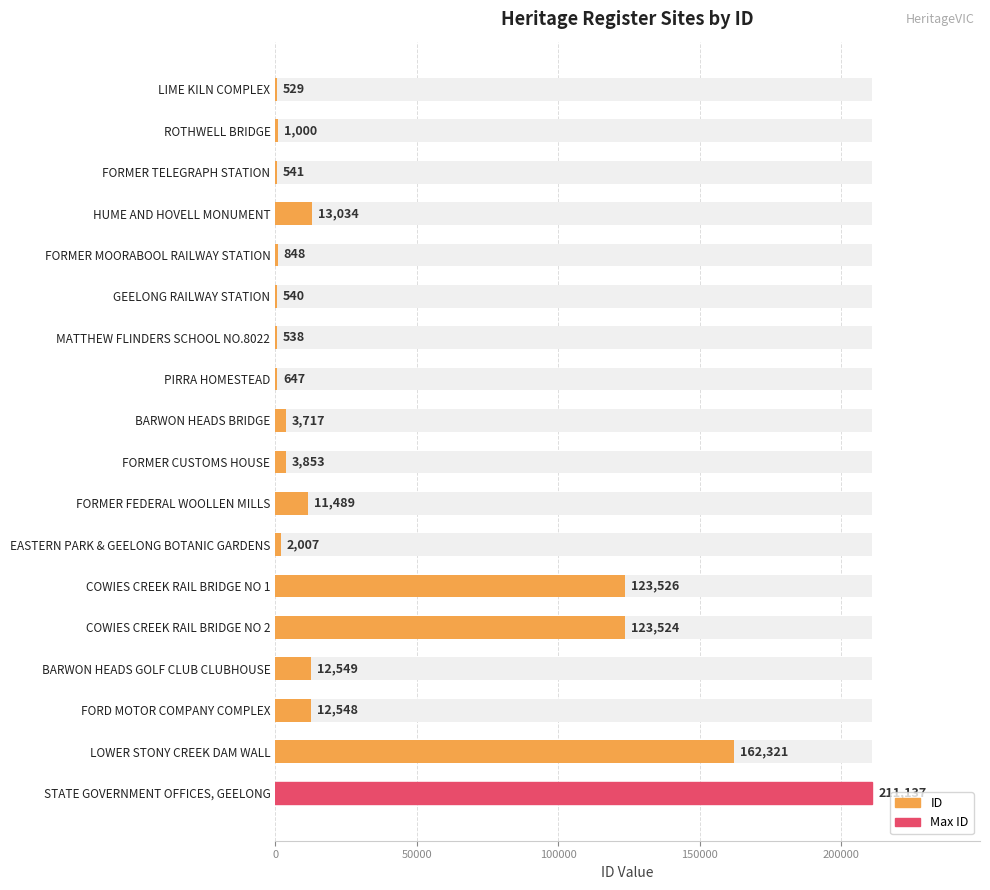

What is the difference between the second highest and minimum values?

161792